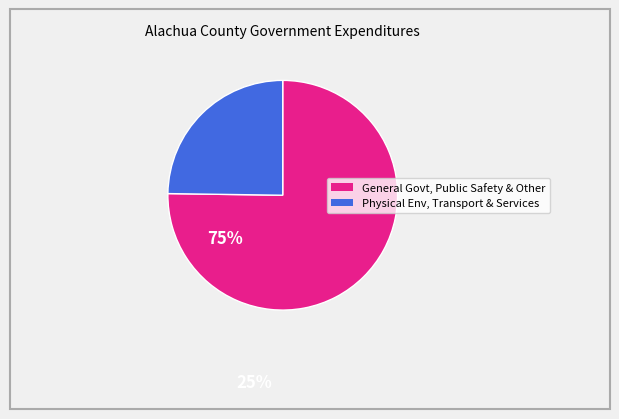

Does any single category account for the majority?

Yes